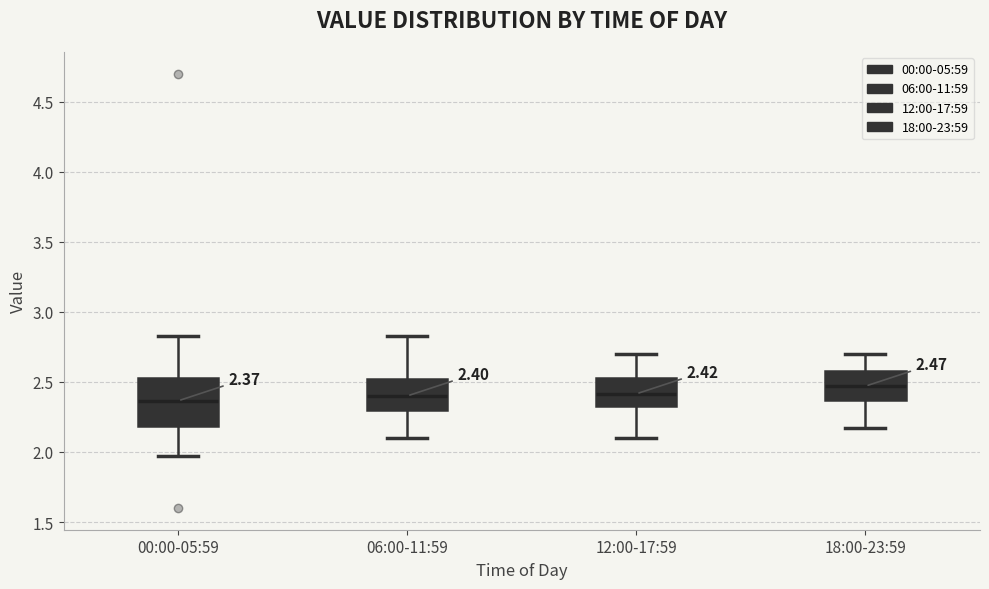

Comparing the boxes themselves (not the whiskers), which one is the tallest?

00:00-05:59